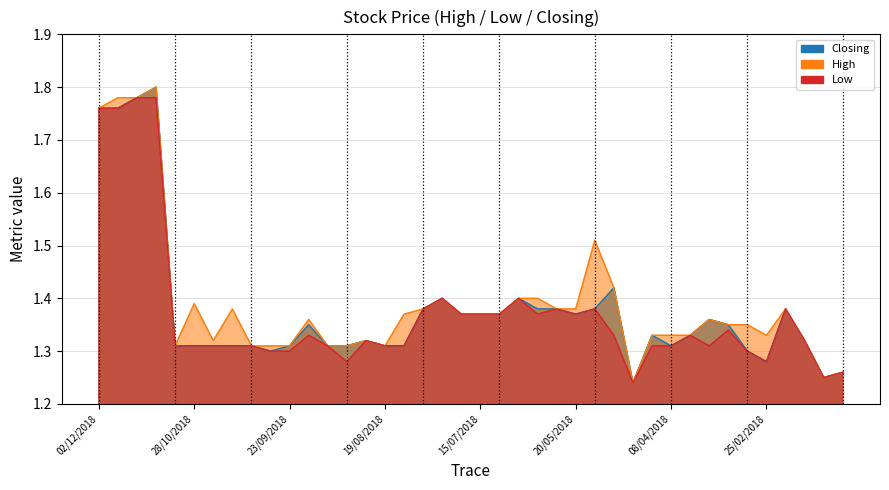

Reading right to left, list all the values displayed in this chart.

High: 1.3	1.2	1.3	1.4	1.3	1.4	1.4	1.4	1.3	1.3	1.3	1.2	1.4	1.5	1.4	1.4	1.4	1.4	1.4	1.4	1.4	1.4	1.4	1.4	1.3	1.3	1.3	1.3	1.4	1.3	1.3	1.3	1.4	1.3	1.4	1.3	1.8	1.8	1.8	1.8
Low: 1.3	1.2	1.3	1.4	1.3	1.3	1.3	1.3	1.3	1.3	1.3	1.2	1.3	1.4	1.4	1.4	1.4	1.4	1.4	1.4	1.4	1.4	1.4	1.3	1.3	1.3	1.3	1.3	1.3	1.3	1.3	1.3	1.3	1.3	1.3	1.3	1.8	1.8	1.8	1.8
Closing: 1.3	1.2	1.3	1.4	1.3	1.3	1.4	1.4	1.3	1.3	1.3	1.2	1.4	1.4	1.4	1.4	1.4	1.4	1.4	1.4	1.4	1.4	1.4	1.3	1.3	1.3	1.3	1.3	1.4	1.3	1.3	1.3	1.3	1.3	1.3	1.3	1.8	1.8	1.8	1.8